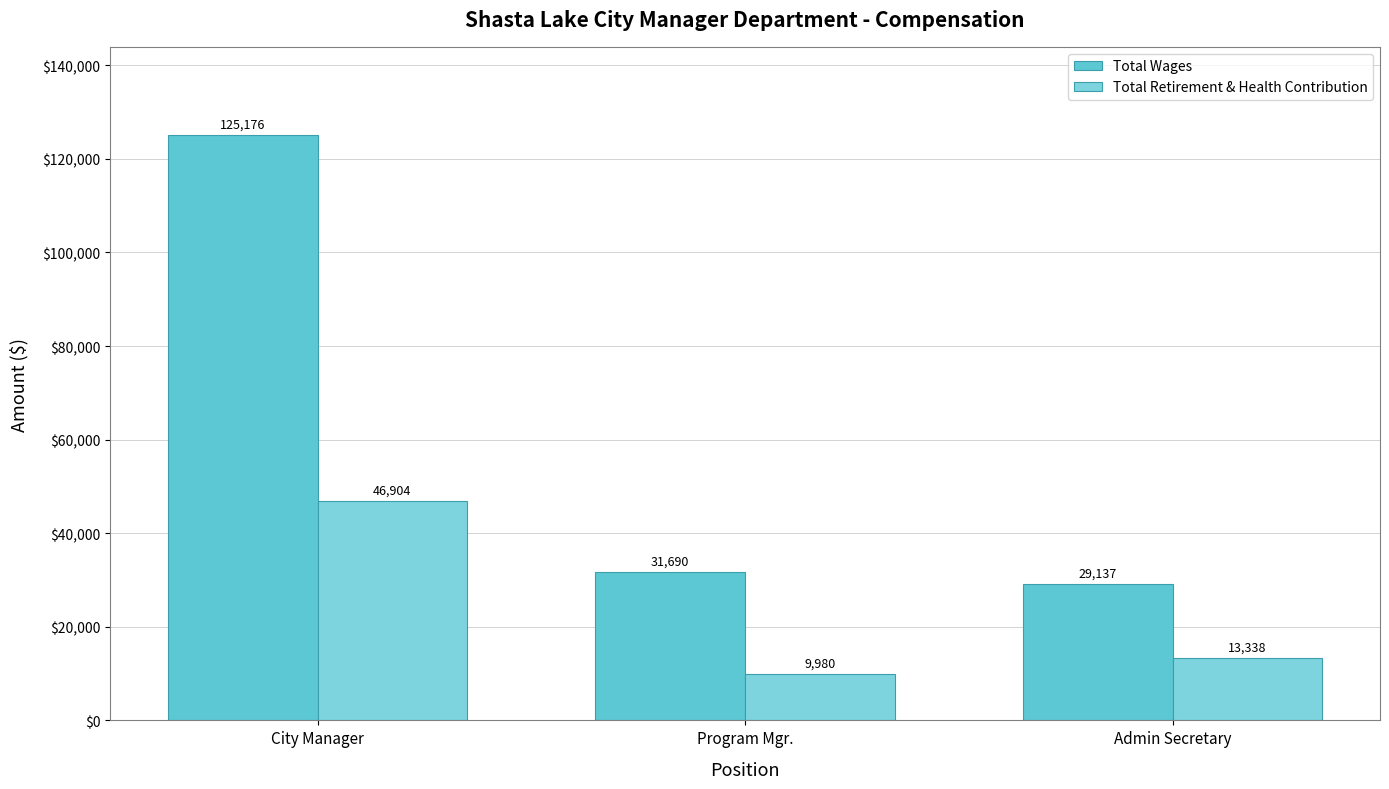

What is the average value of the Total Retirement & Health Contribution series?

23407